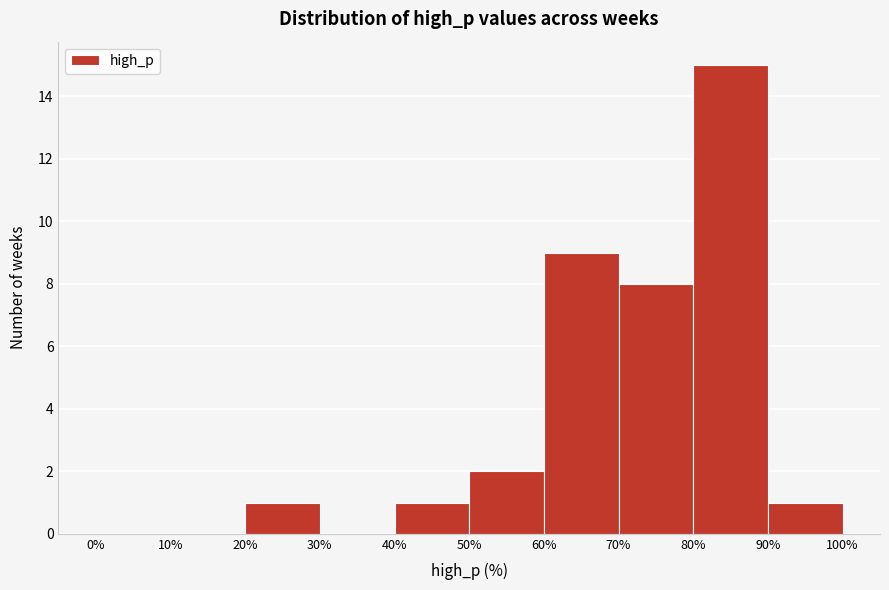

Reading left to right, transcribe this chart: for each bar, give the range it covers on the x-axis and its height. The values are not printed on the chart, so give them approximately, as read against the axis.

0% to 10%: 0
10% to 20%: 0
20% to 30%: 1
30% to 40%: 0
40% to 50%: 1
50% to 60%: 2
60% to 70%: 9
70% to 80%: 8
80% to 90%: 15
90% to 100%: 1